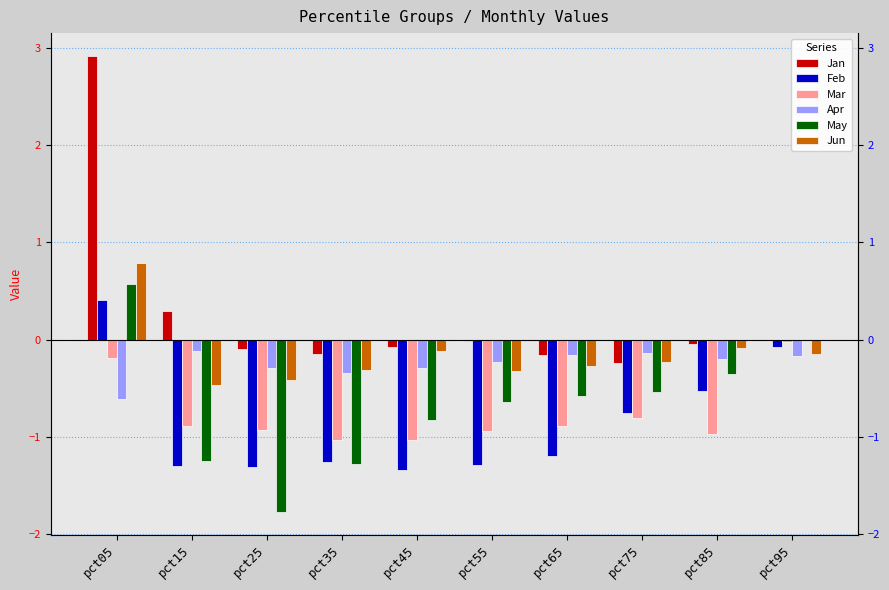

Count the number of categories in the chart.

10